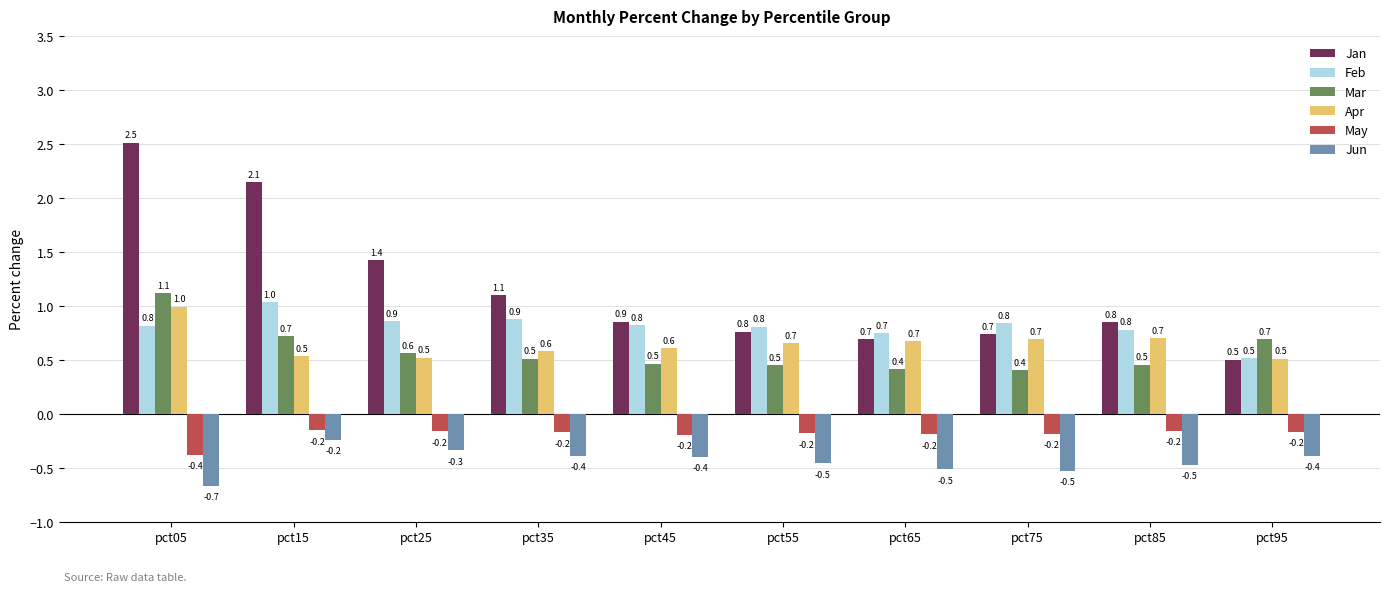

The value of Mar at pct25 is 0.6. True or false?

True